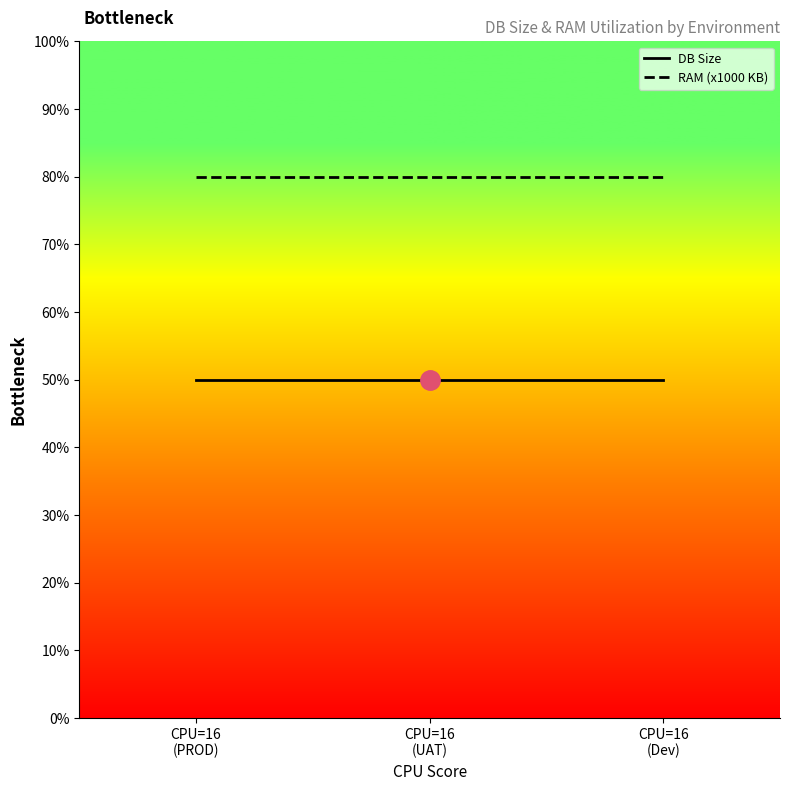

Which series has the largest range (max minus min)?

DB Size